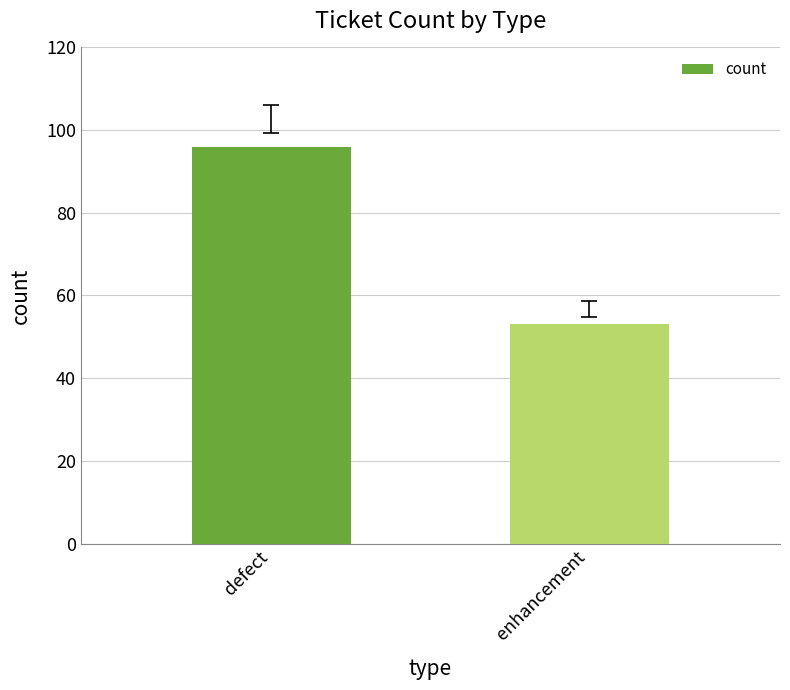

Reading left to right, extract all data points from this chart.

96	53